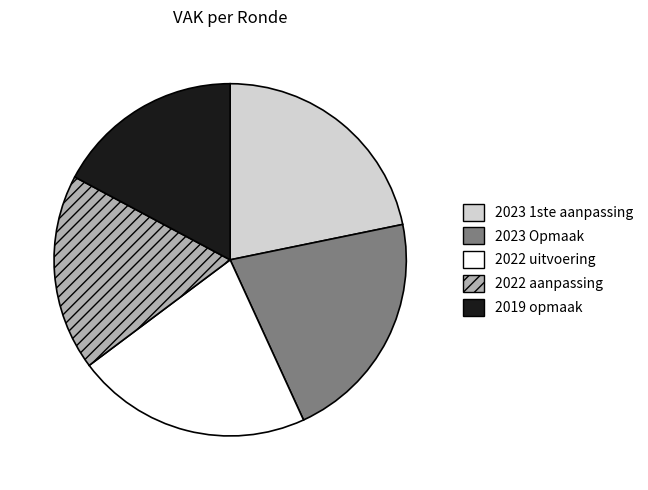

How many slices are in this pie chart?

5